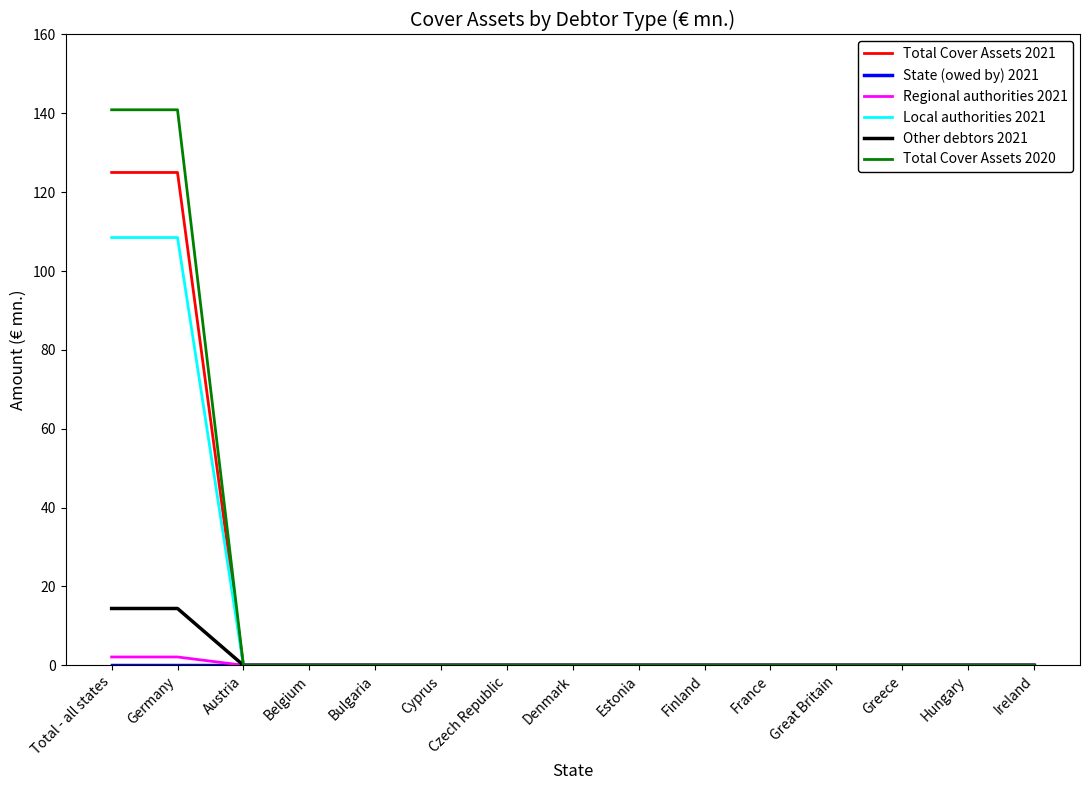

What is the difference between the Other debtors 2021 values at Great Britain and Total - all states?

14.4